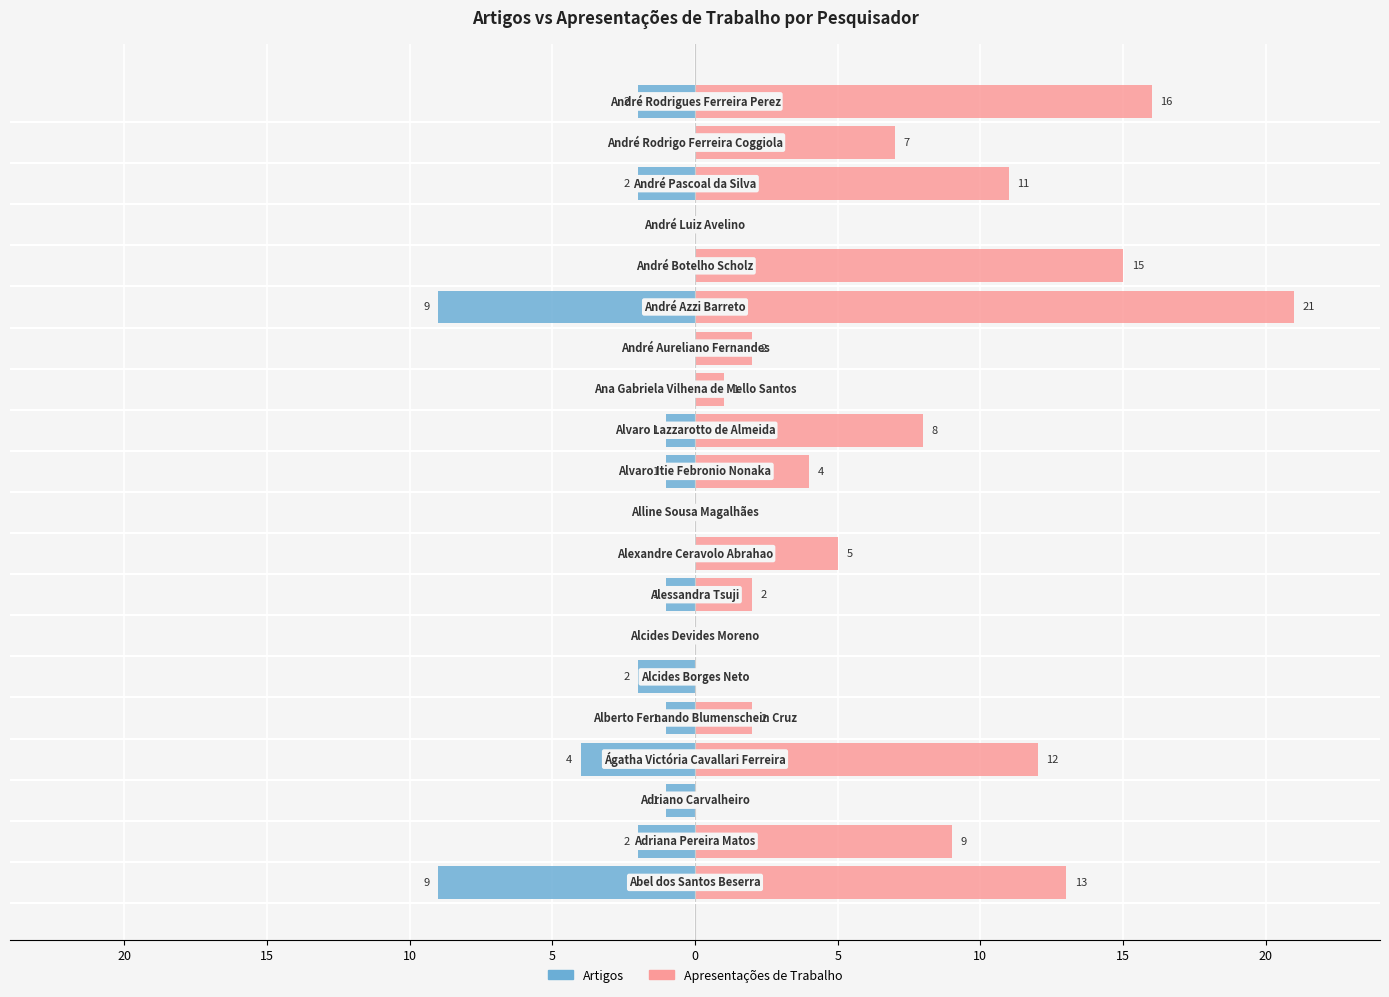

Is it true that Apresentações de Trabalho equals 26 at 15?

False